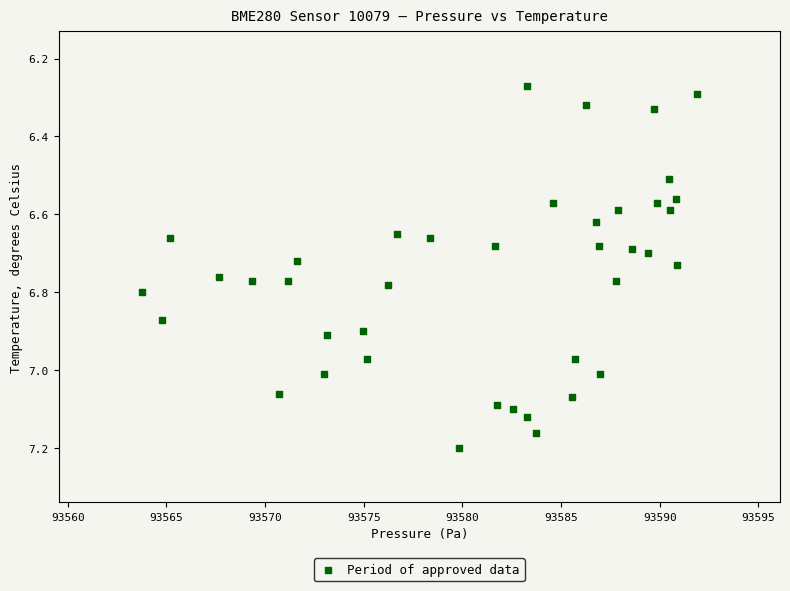

What is the range of Y values (max minus min)?

0.9